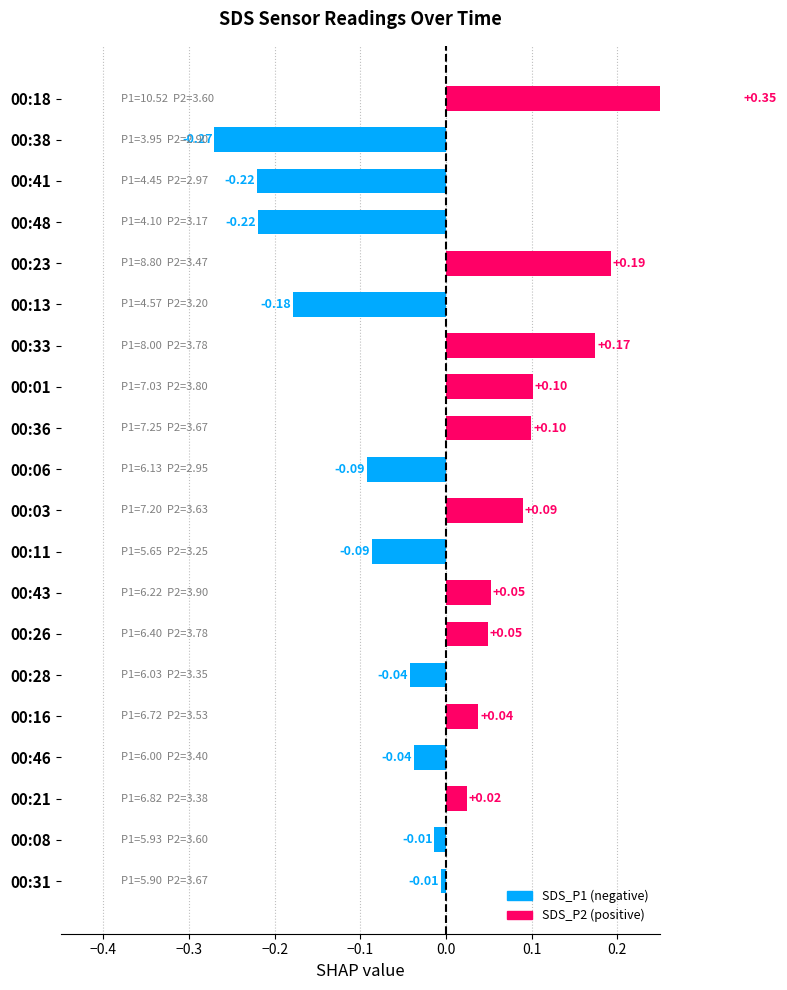

What is the smallest value displayed?

-0.3